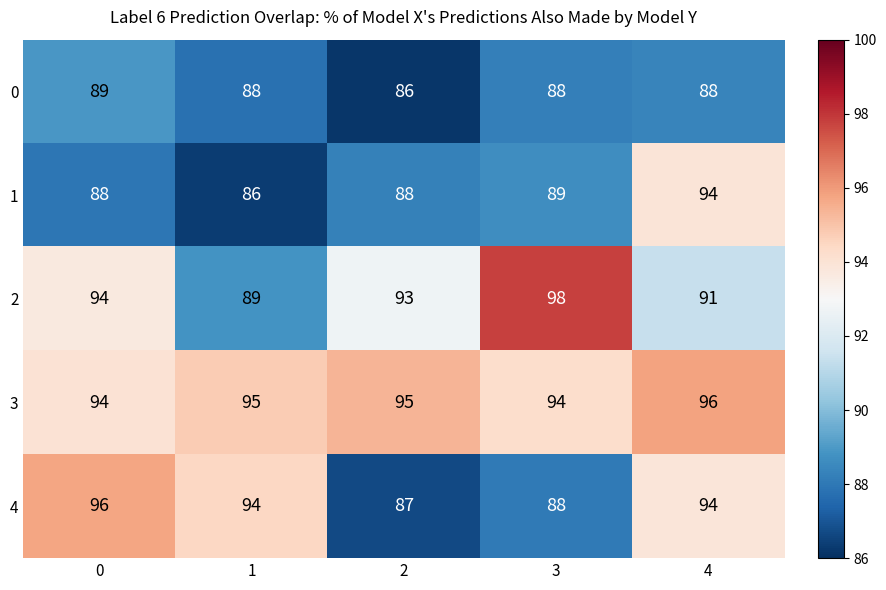

Reading left to right, list all the values displayed in this chart.

0: 0=89	1=88	2=86	3=88	4=88
1: 0=88	1=86	2=88	3=89	4=94
2: 0=94	1=89	2=93	3=98	4=91
3: 0=94	1=95	2=95	3=94	4=96
4: 0=96	1=94	2=87	3=88	4=94